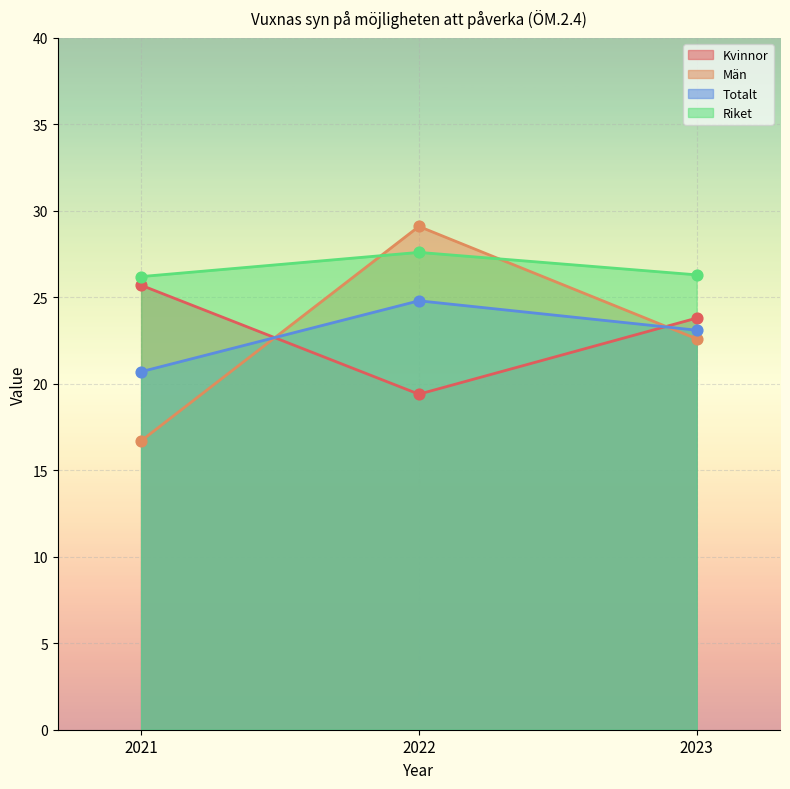

Which series has the largest total across all categories?

Riket